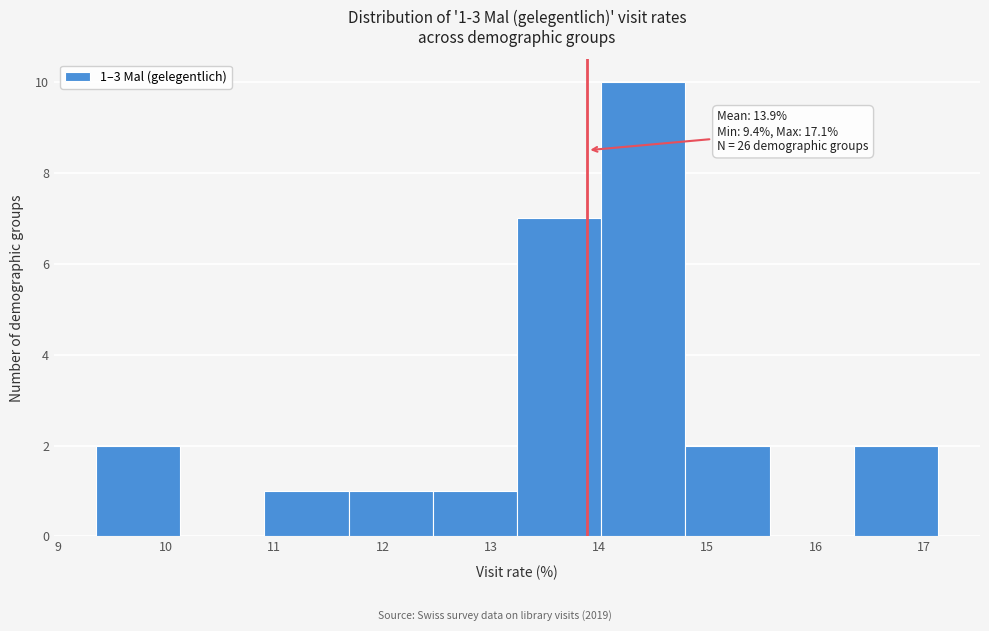

Over which range of the x-axis is the bar tallest?

14.0 to 14.8